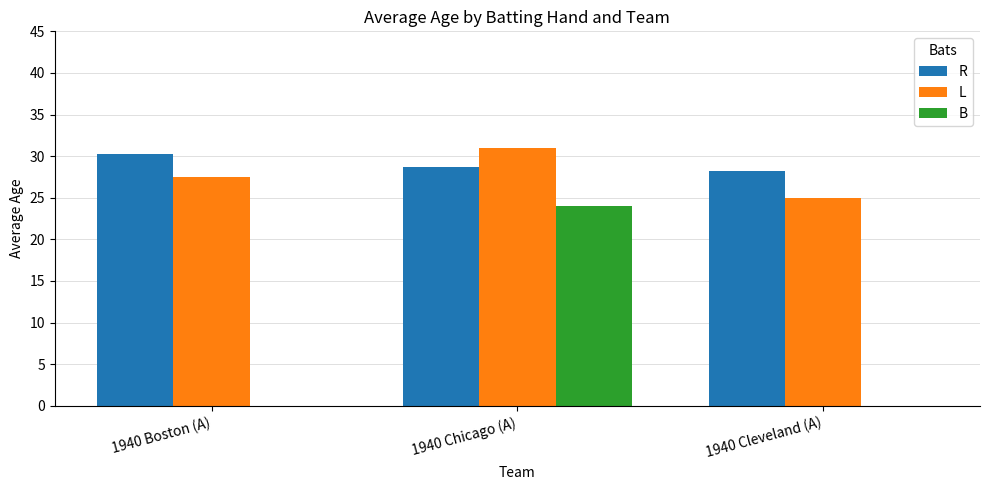

Reading left to right, what are all the values shown in this chart?

R: 30.3	28.7	28.2
L: 27.5	31.0	25.0
B: 0.0	24.0	0.0